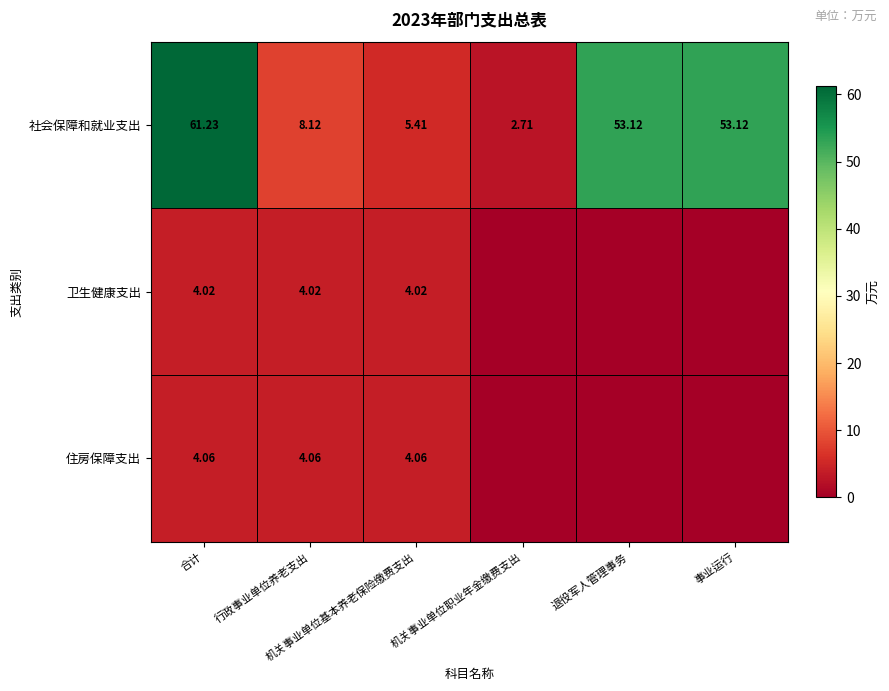

How many data points in 社会保障和就业支出 are above 53?

3